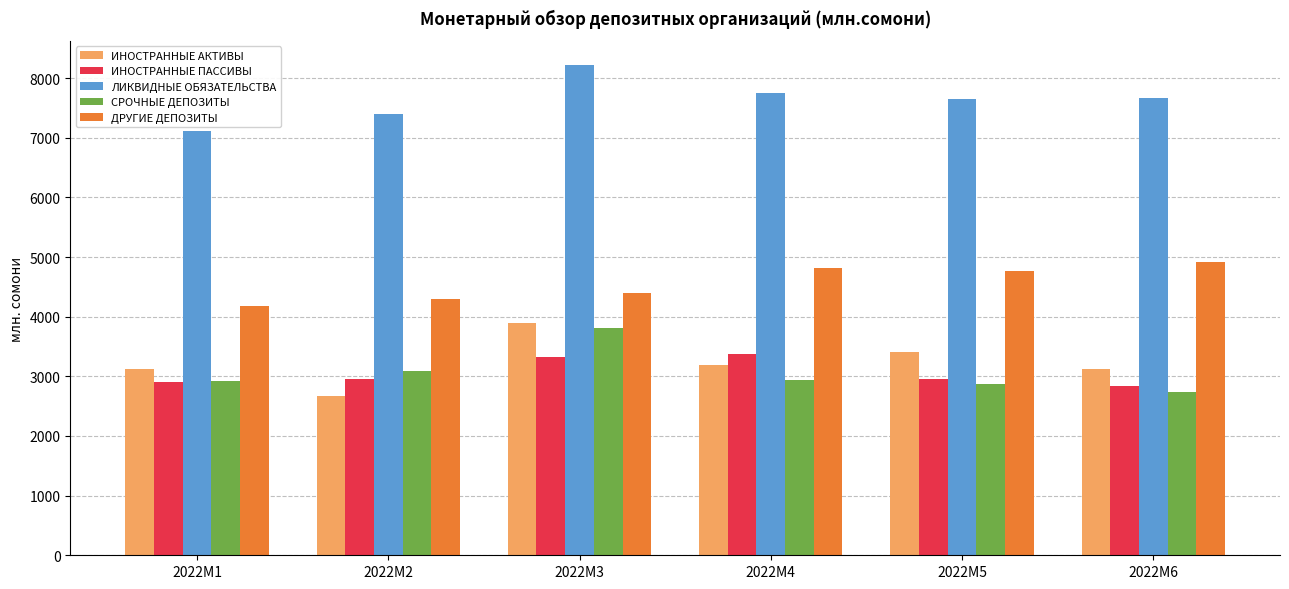

Rank the series by their maximum value, from lowest to highest.

ИНОСТРАННЫЕ ПАССИВЫ, СРОЧНЫЕ ДЕПОЗИТЫ, ИНОСТРАННЫЕ АКТИВЫ, ДРУГИЕ ДЕПОЗИТЫ, ЛИКВИДНЫЕ ОБЯЗАТЕЛЬСТВА